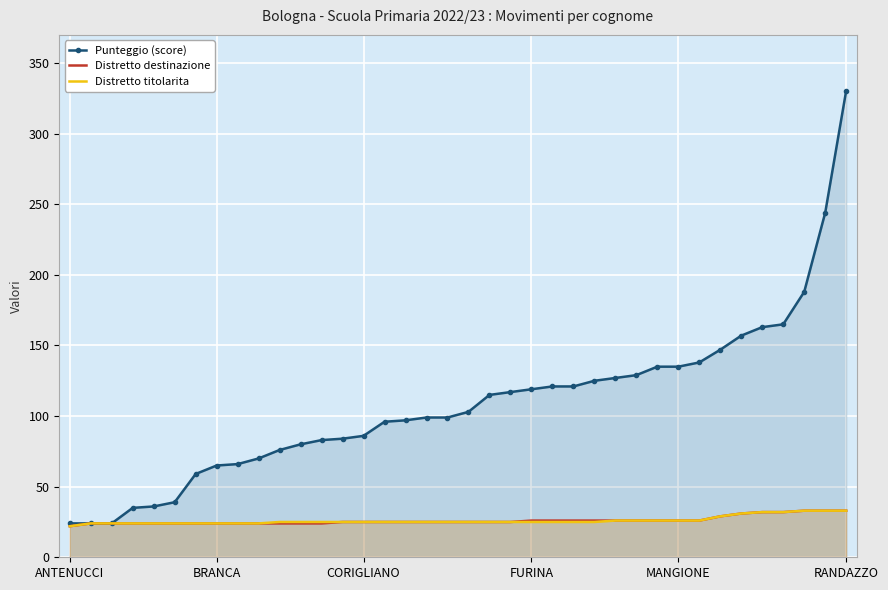

Which series has the widest spread of values?

Punteggio (score)